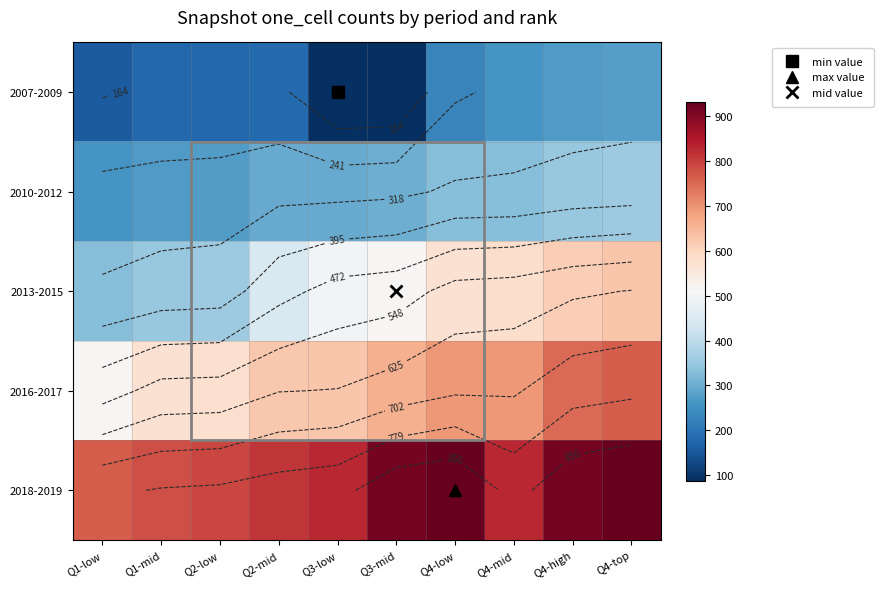

How many distinct data groups are displayed?

5